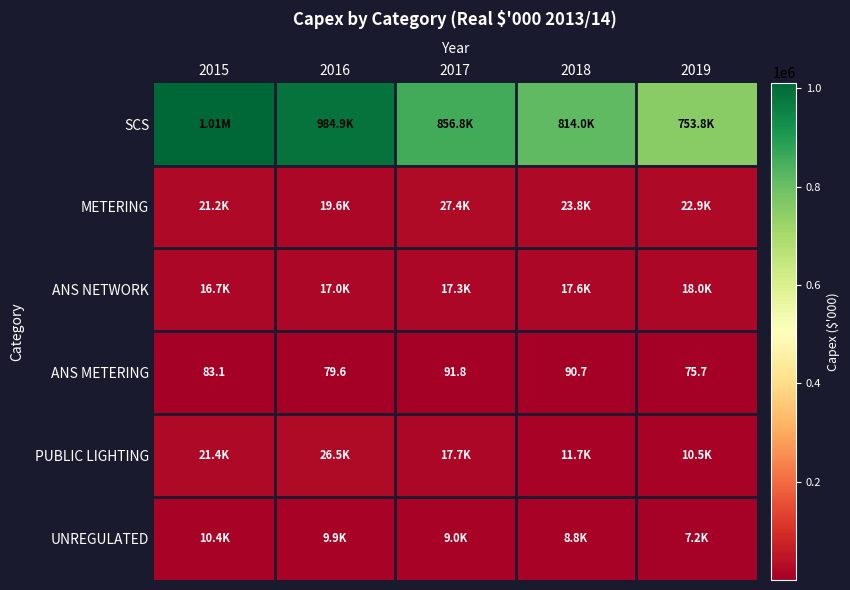

At 2017, list the series in order from largest to smallest.

SCS, METERING, PUBLIC LIGHTING, ANS NETWORK, UNREGULATED, ANS METERING